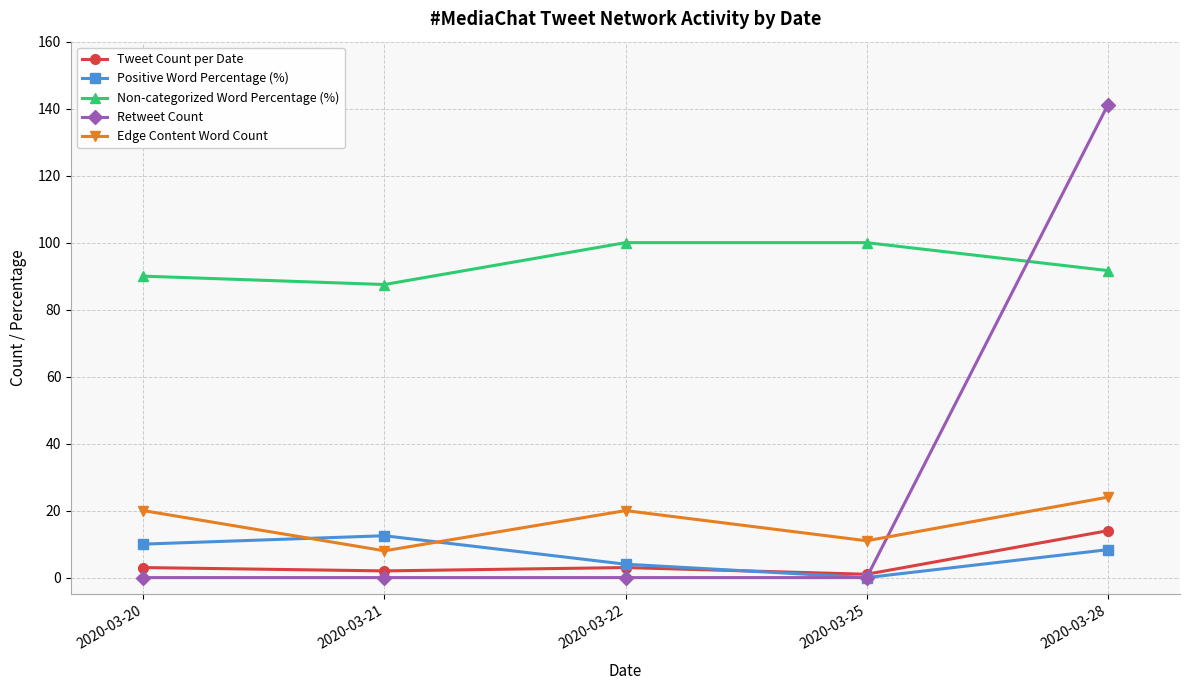

Reading left to right, what are all the values shown in this chart?

Tweet Count per Date: 3.0	2.0	3.0	1.0	14.0
Positive Word Percentage (%): 10.0	12.5	4.0	0.0	8.3
Non-categorized Word Percentage (%): 90.0	87.5	100.0	100.0	91.7
Retweet Count: 0.0	0.0	0.0	0.0	141.0
Edge Content Word Count: 20.0	8.0	20.0	11.0	24.0